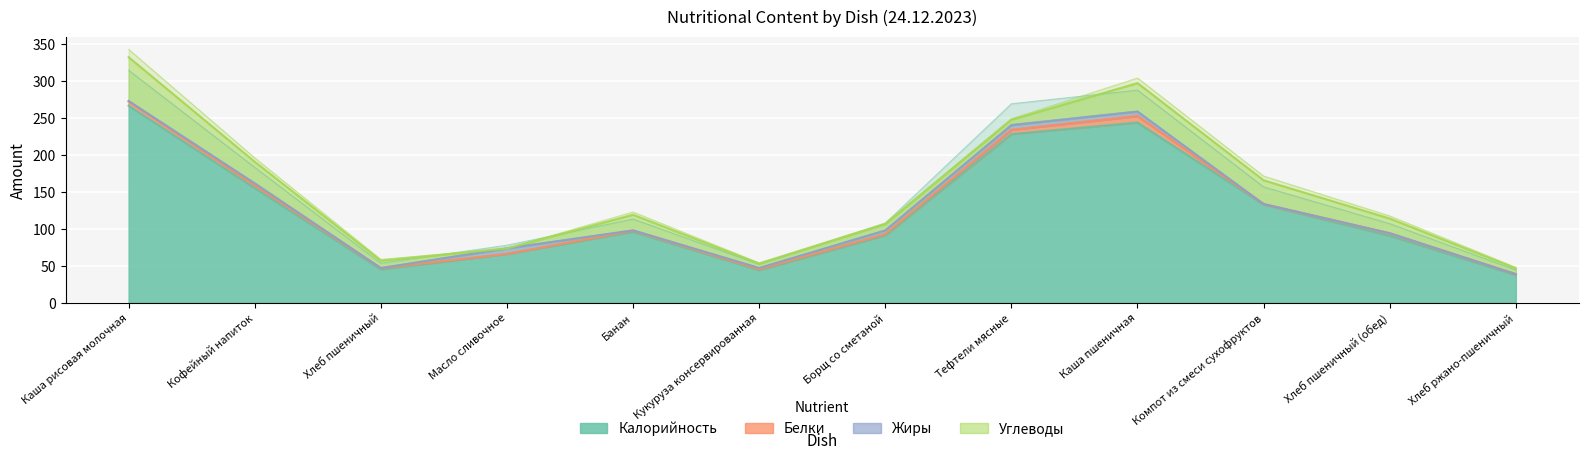

Which category has the highest value in the Углеводы series?

Каша рисовая молочная